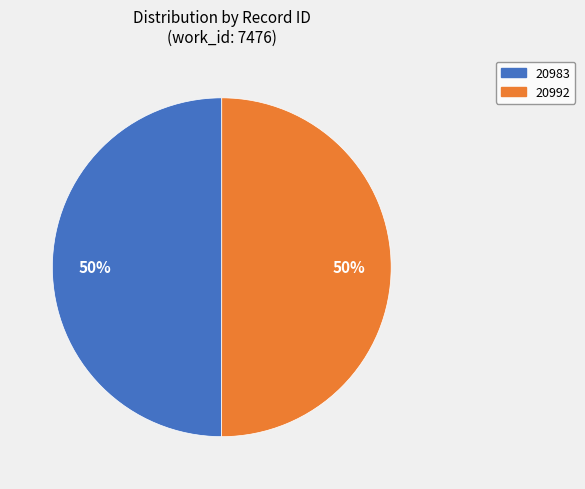

To the nearest percent, what is the average slice percentage?

50%